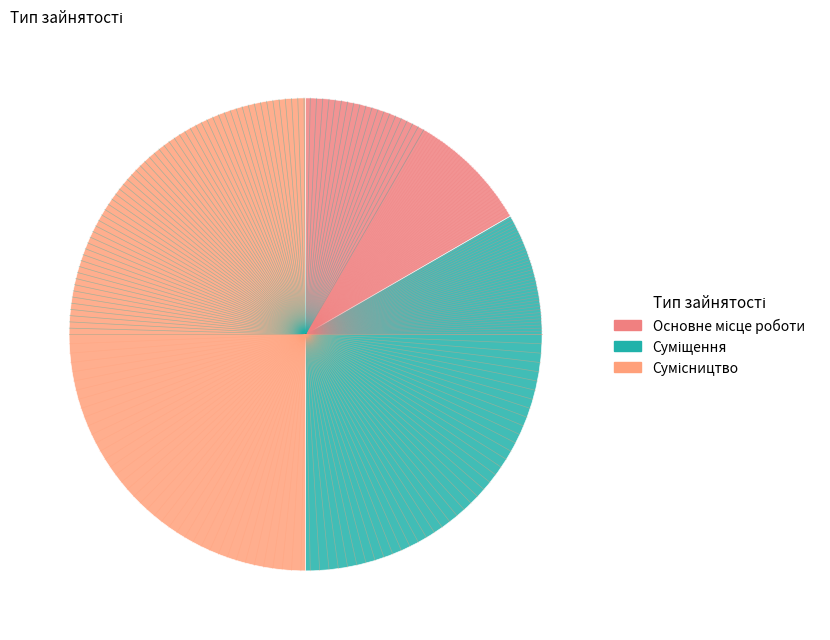

To the nearest percent, what is the difference between the largest and smallest slice percentages?

33%